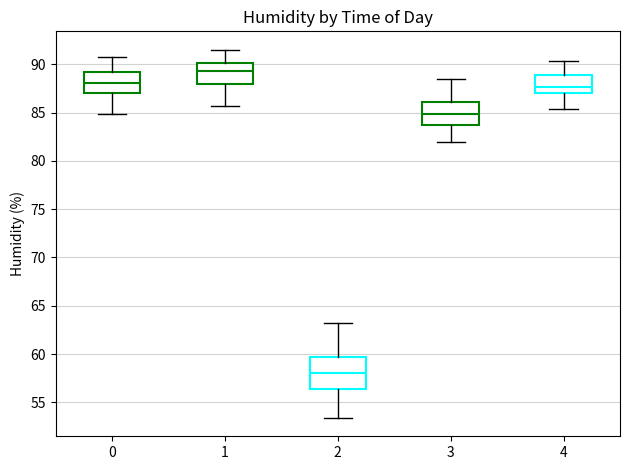

Comparing the boxes themselves (not the whiskers), which one is the tallest?

2